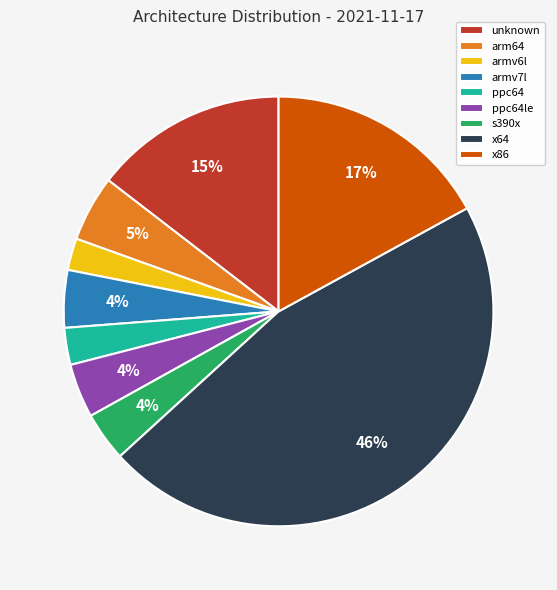

Is it true that arm64 is 5% of the pie?

True